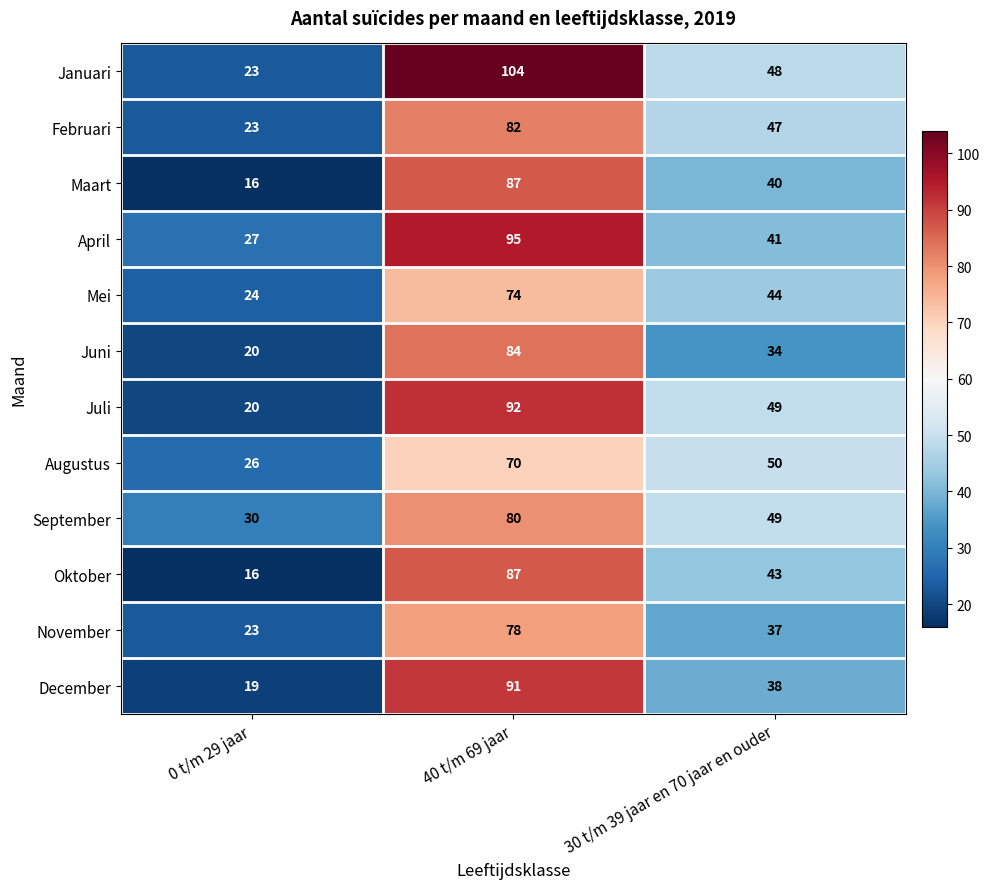

What is the difference between the maximum and second lowest values in the Juni series?

50